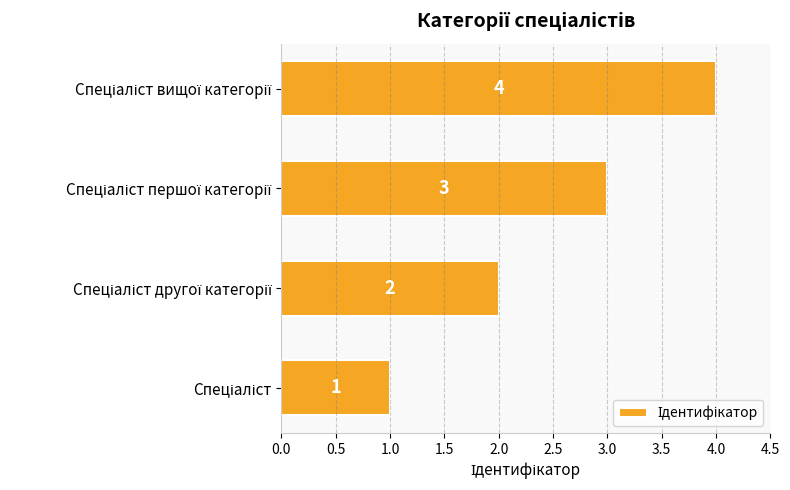

What is the minimum value shown in the chart?

1